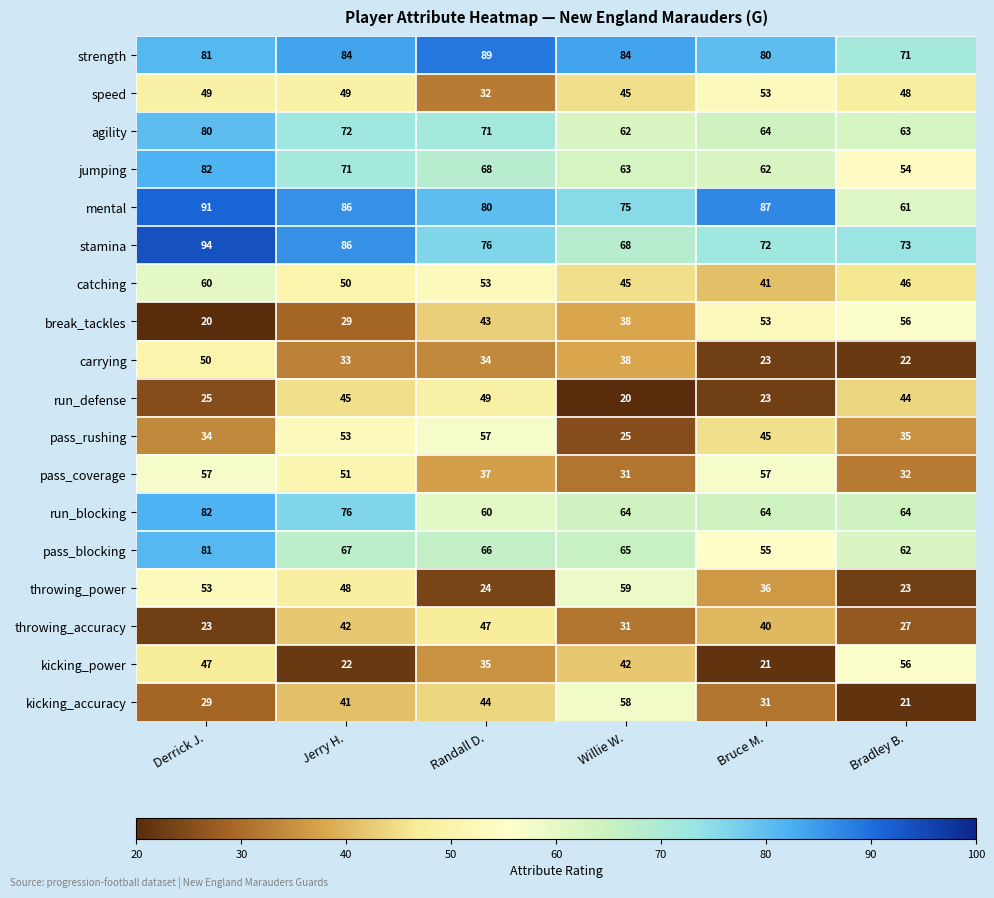

Is it true that break_tackles equals 74 at Randall D.?

False